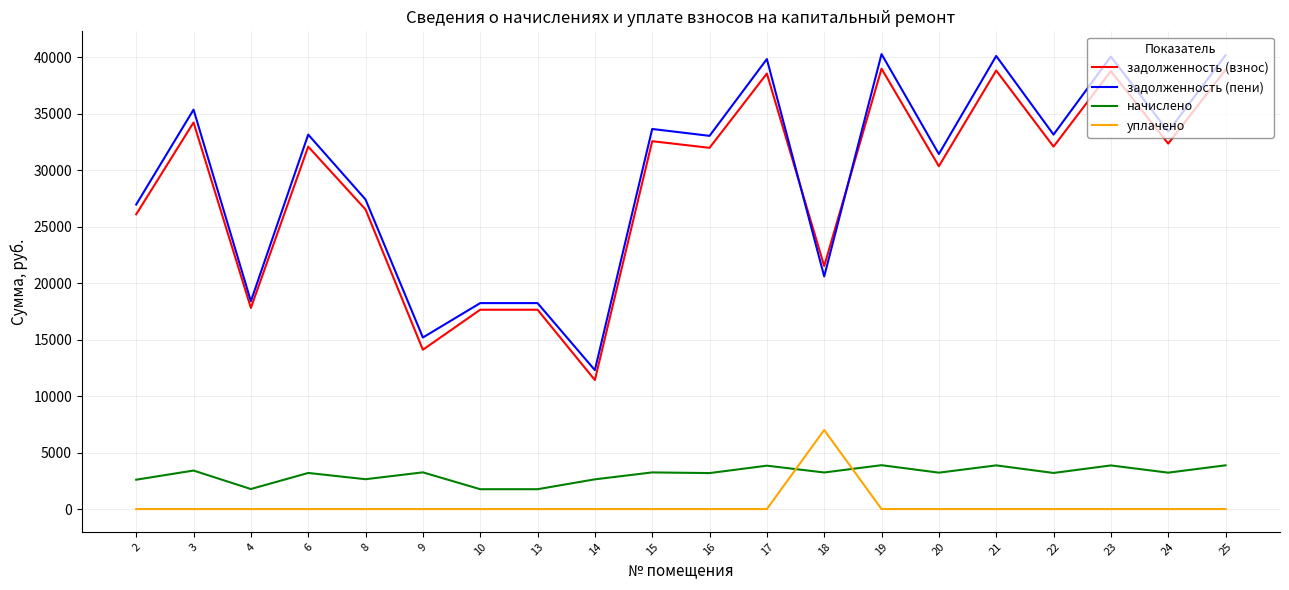

What is the total value across all series at 9?

32545.9